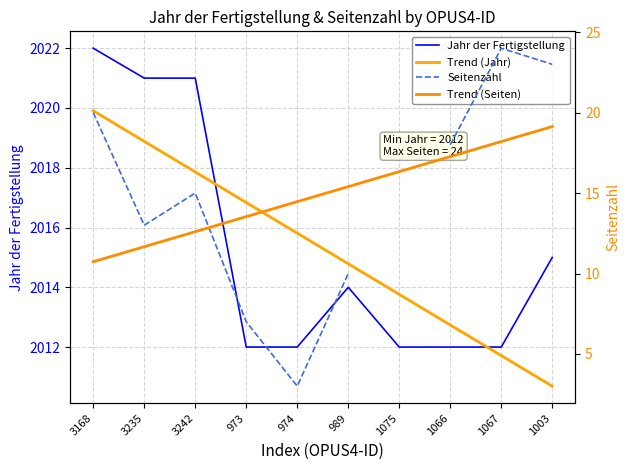

The Trend (Jahr) series shows 3032.4 at 974. True or false?

False